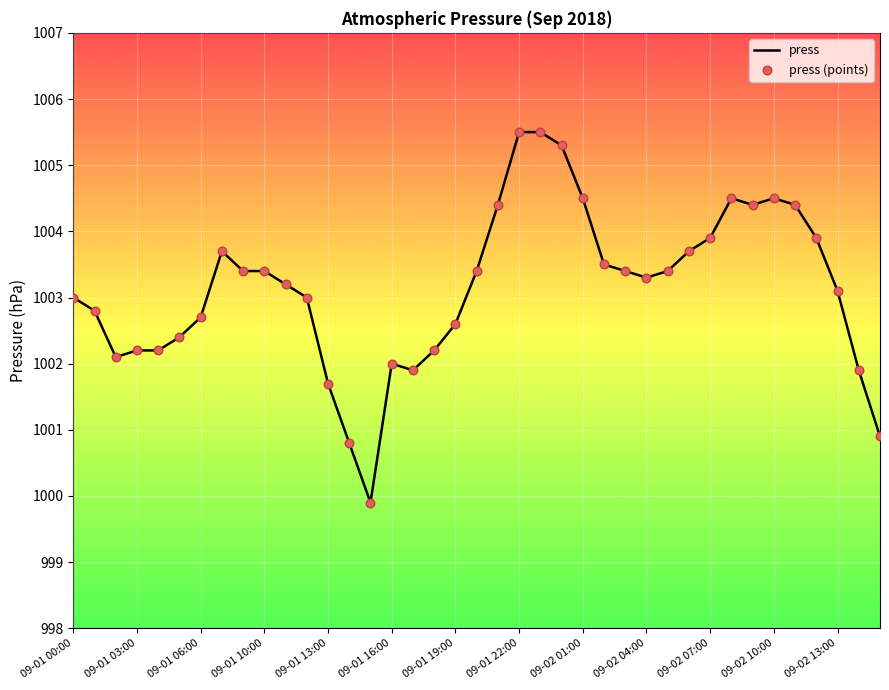

What is the maximum value shown in the chart?

1005.5